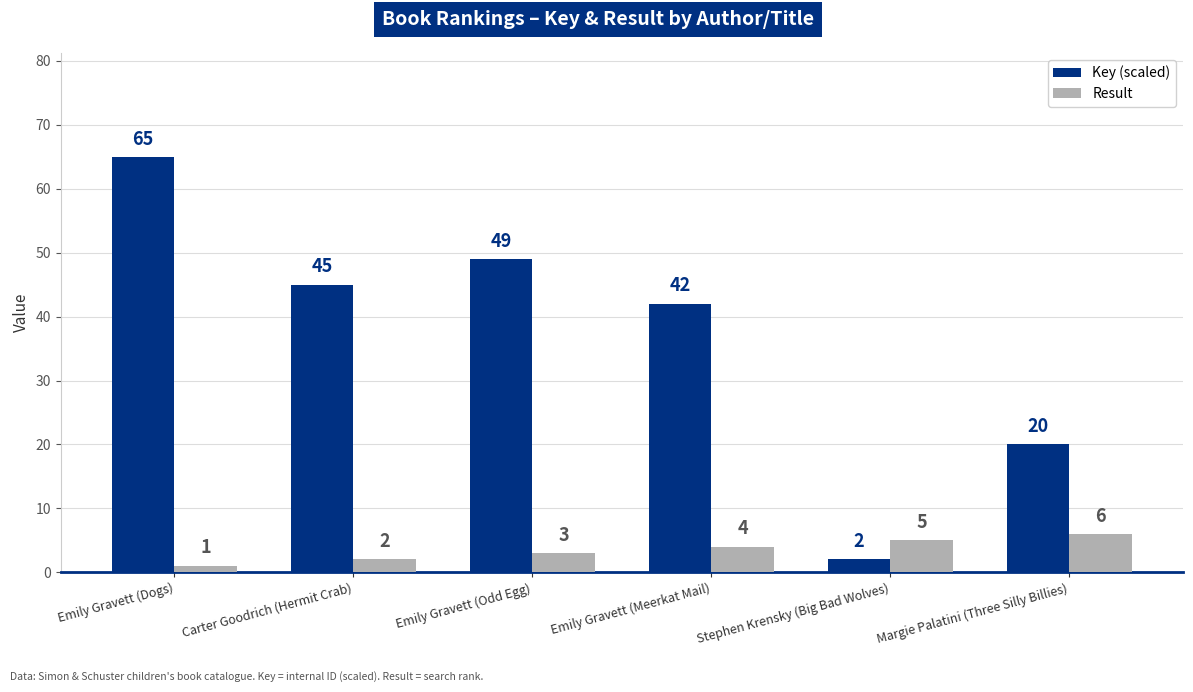

At Stephen Krensky (Big Bad Wolves), list the series in order from largest to smallest.

Result, Key (scaled)